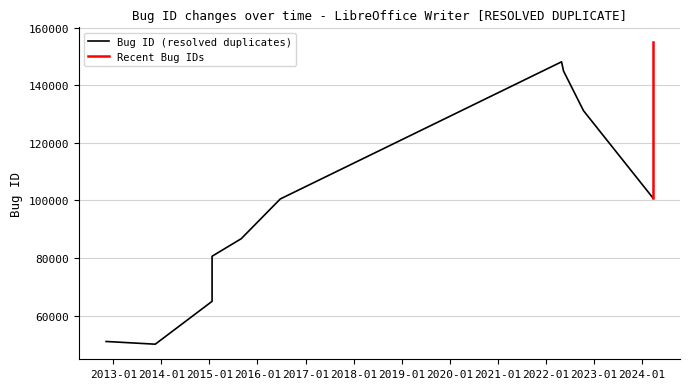

Between 2015-01-21 and 2024-03-25, which is larger?

2024-03-25